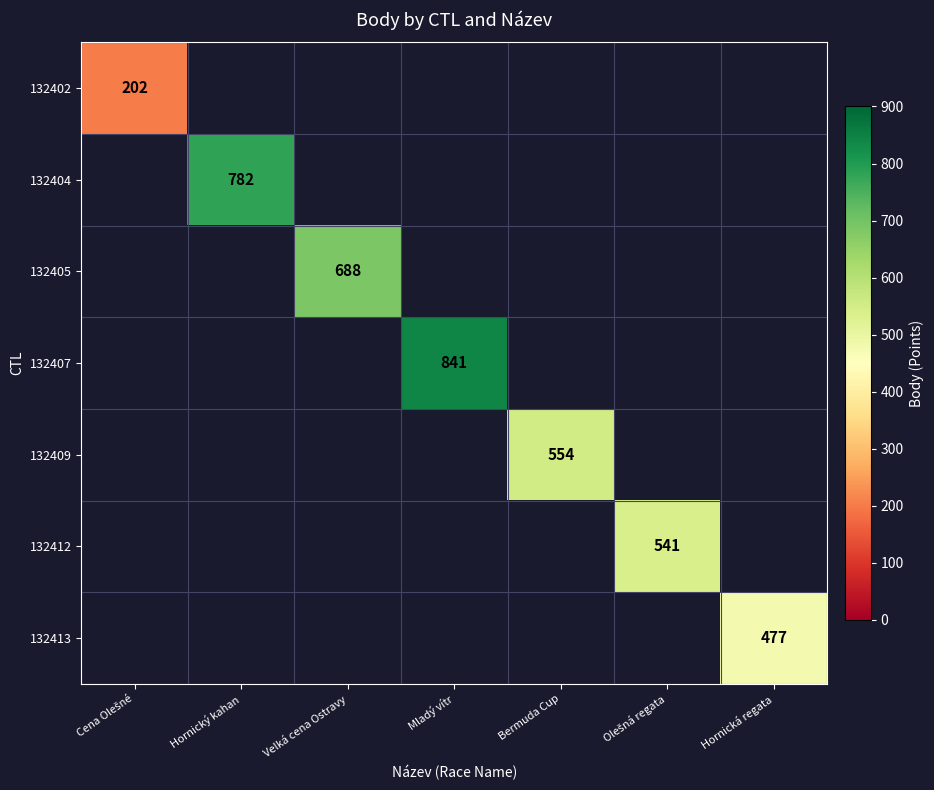

Count the number of categories in the chart.

7